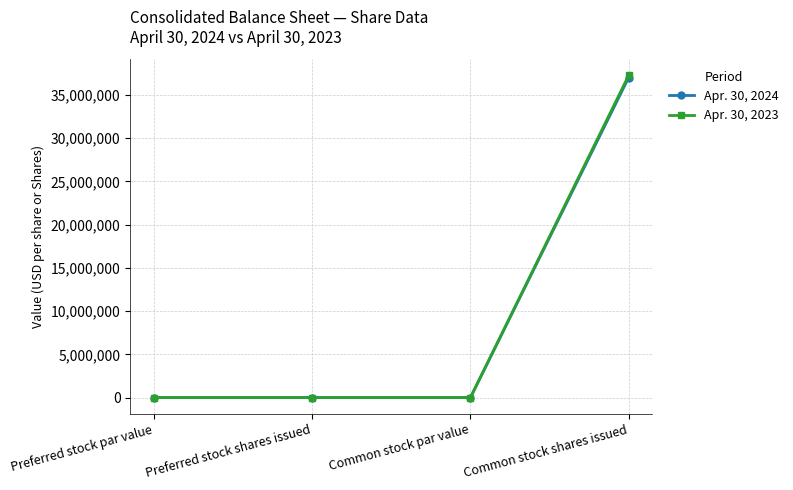

What is the sum of all Apr. 30, 2024 values?

37008488